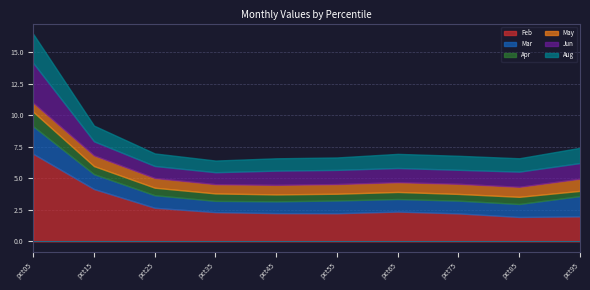

What is the difference between the second highest and second lowest values in the Feb series?

2.2